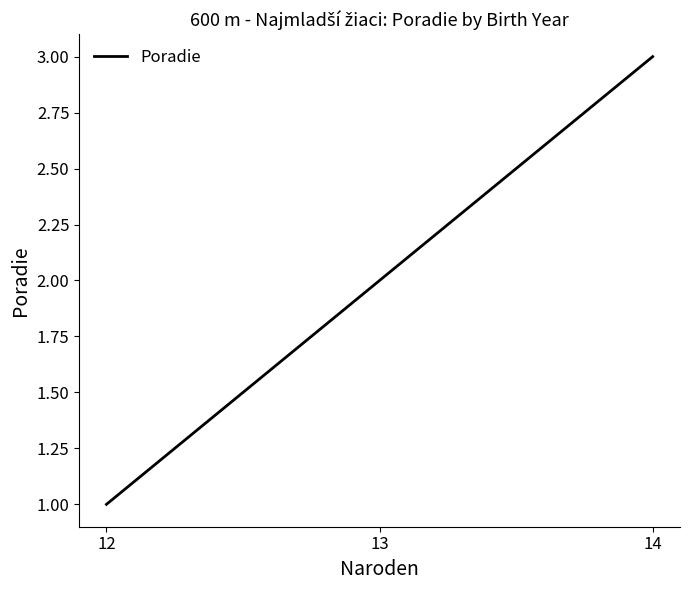

True or false: the data shows 2 at 13.

True